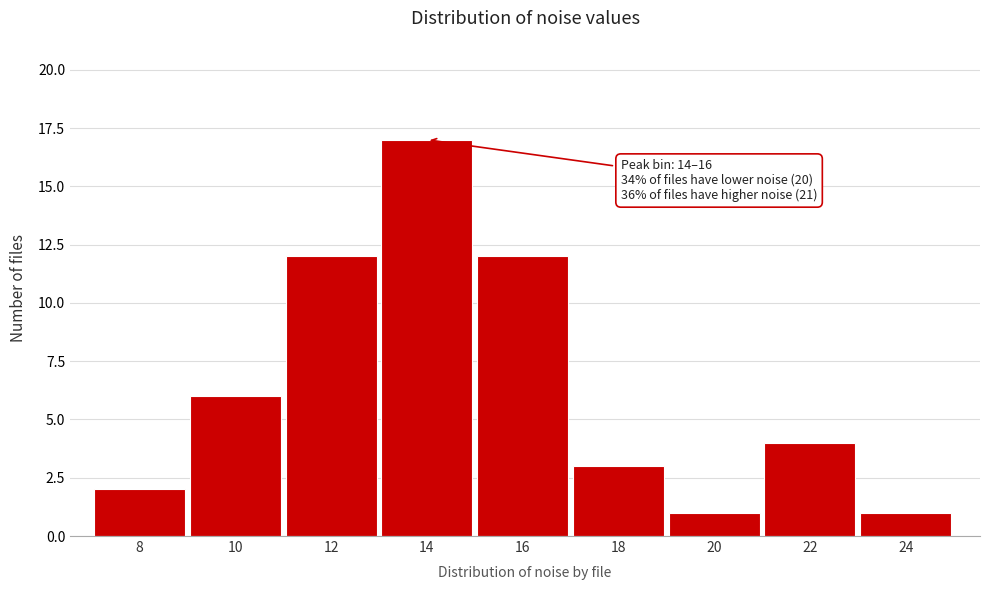

Reading left to right, transcribe all the data shown in this chart.

2	6	12	17	12	3	1	4	1